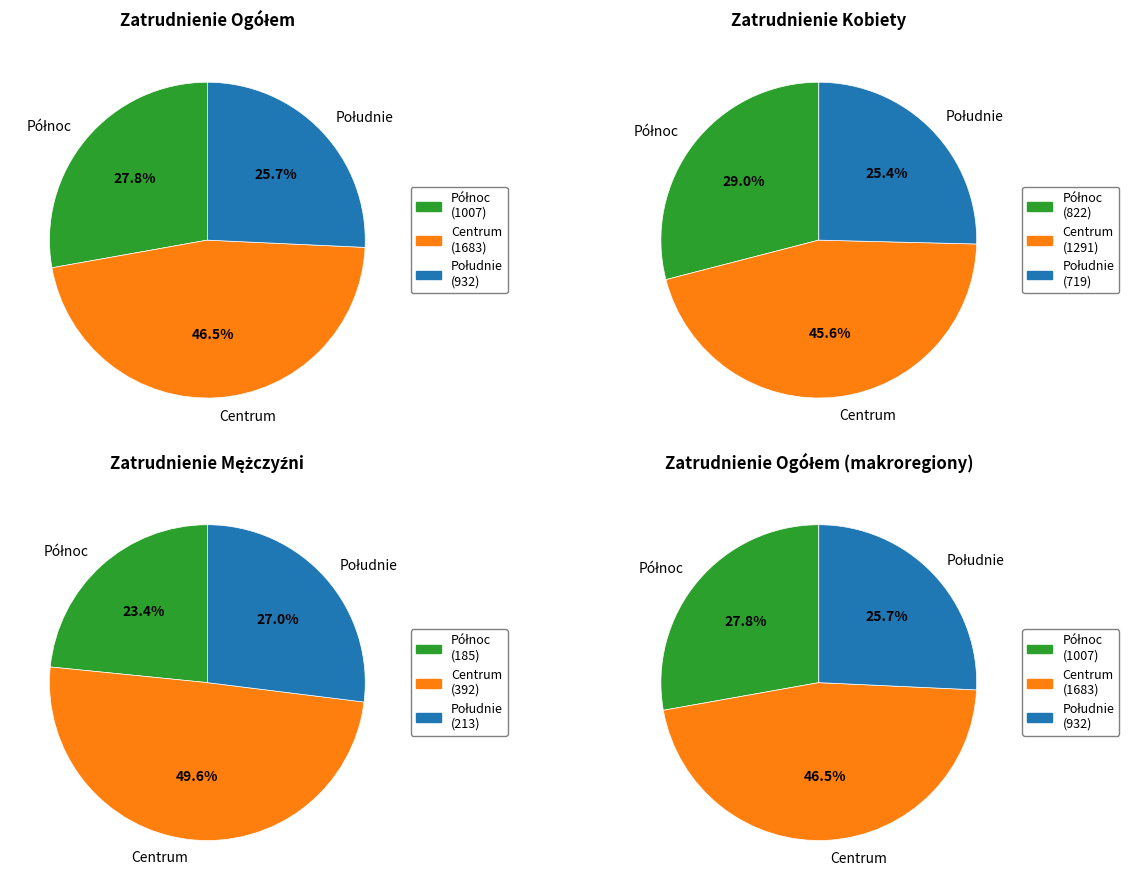

The Małopolskie slice represents 16% of the pie. True or false?

False